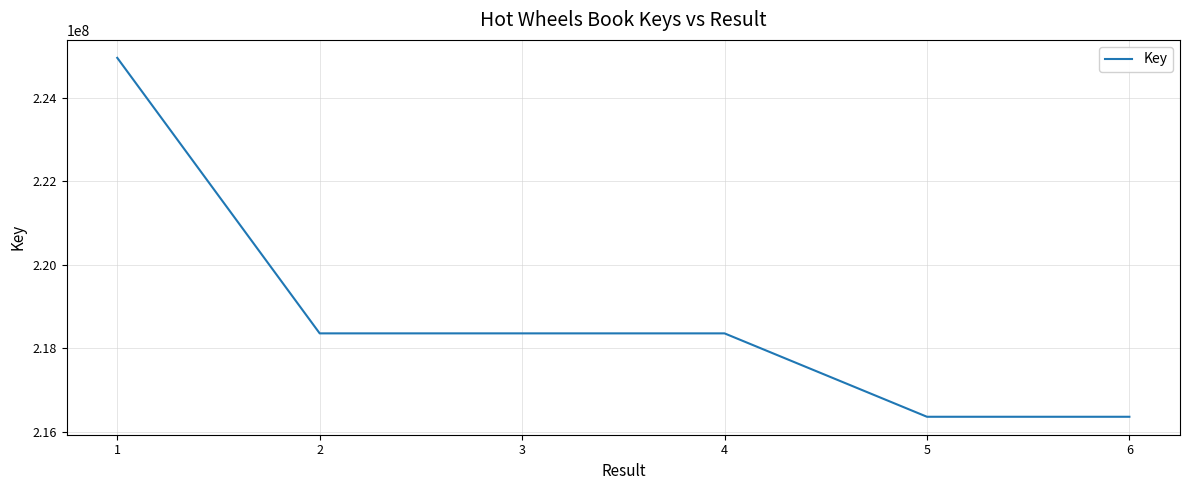

What is the greatest value displayed?

224965790